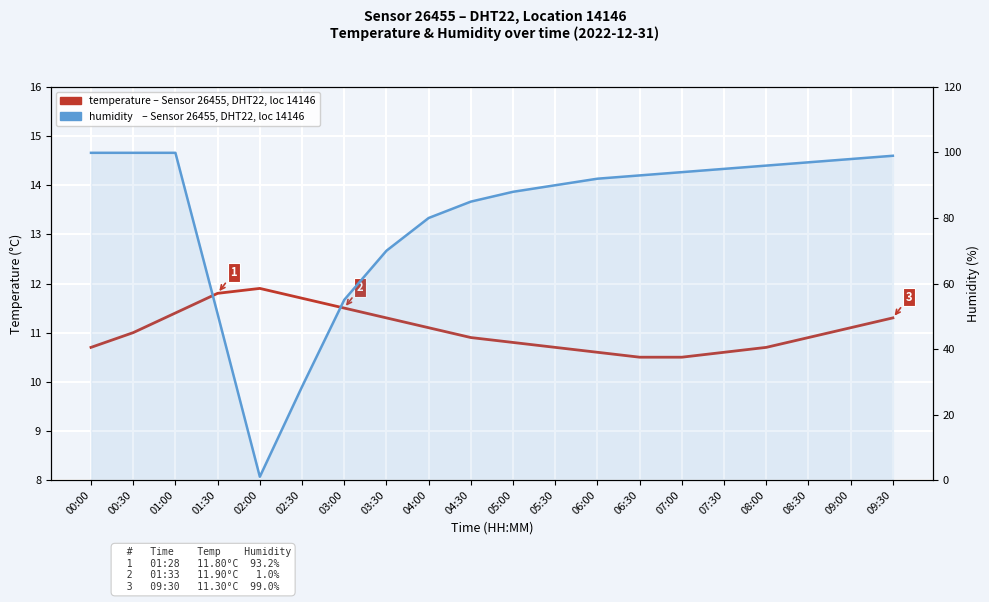

The value of temperature at 08:30 is 10.9. True or false?

True